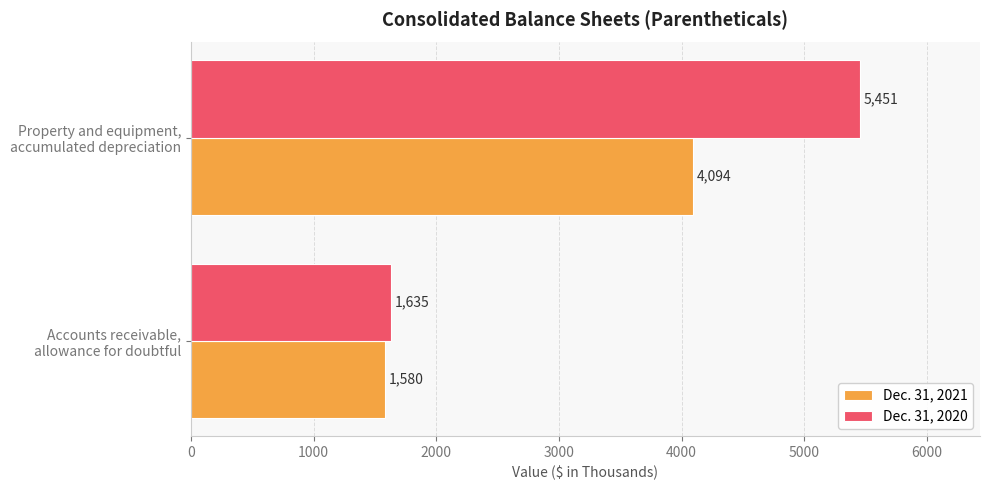

At which label does Dec. 31, 2020 reach its peak?

Property and equipment,
accumulated depreciation